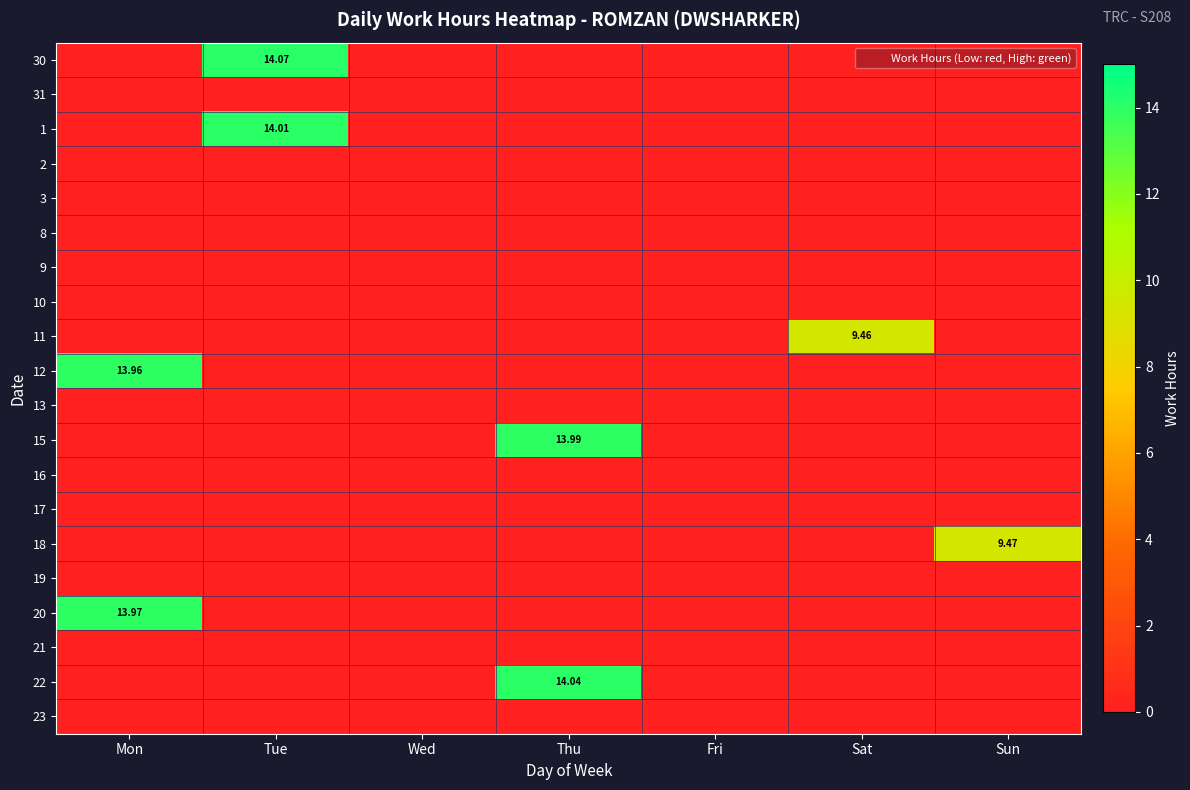

At which label does 15 reach its minimum?

Mon